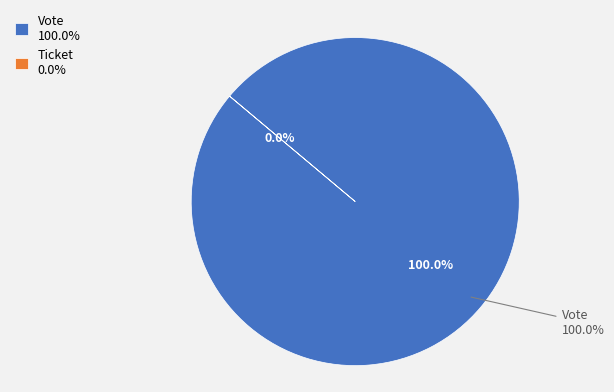

Which category has the smallest portion of the pie?

Ticket